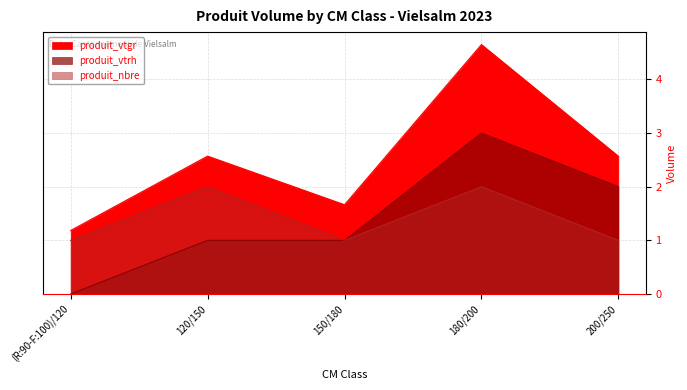

True or false: produit_vtgr has a value of 1.2 at (R:90-F:100)/120.

True